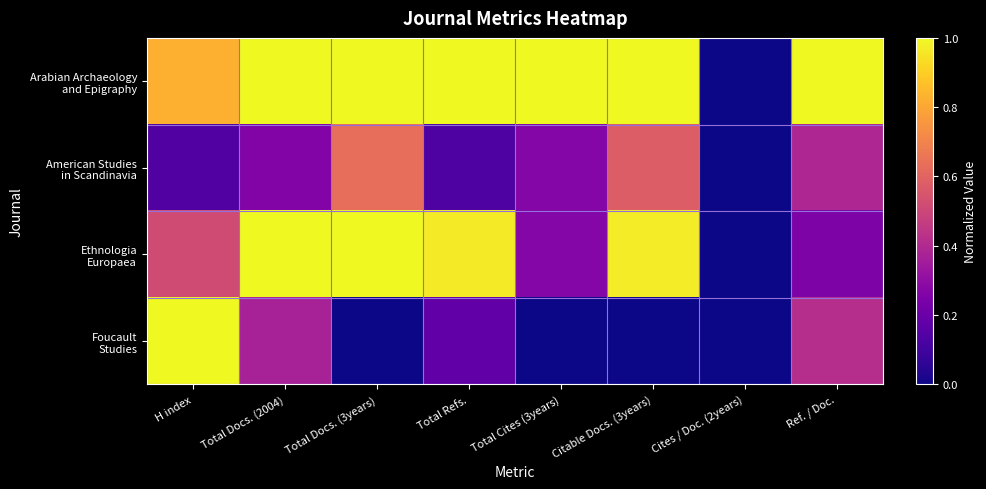

List the series in order of their peak value, lowest first.

American Studies in Scandinavia, Arabian Archaeology and Epigraphy, Ethnologia Europaea, Foucault Studies